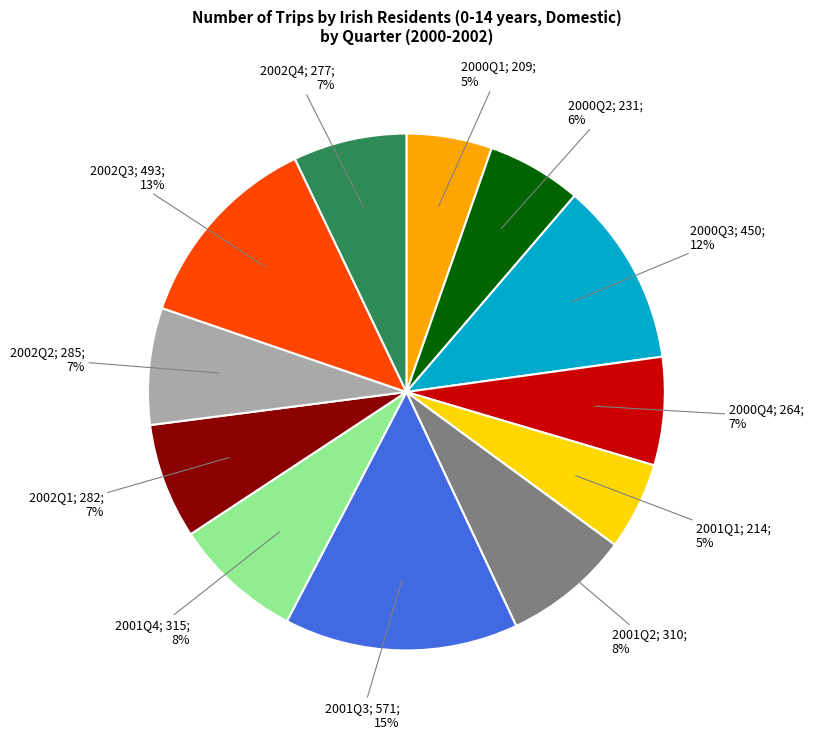

How many slices are in this pie chart?

12